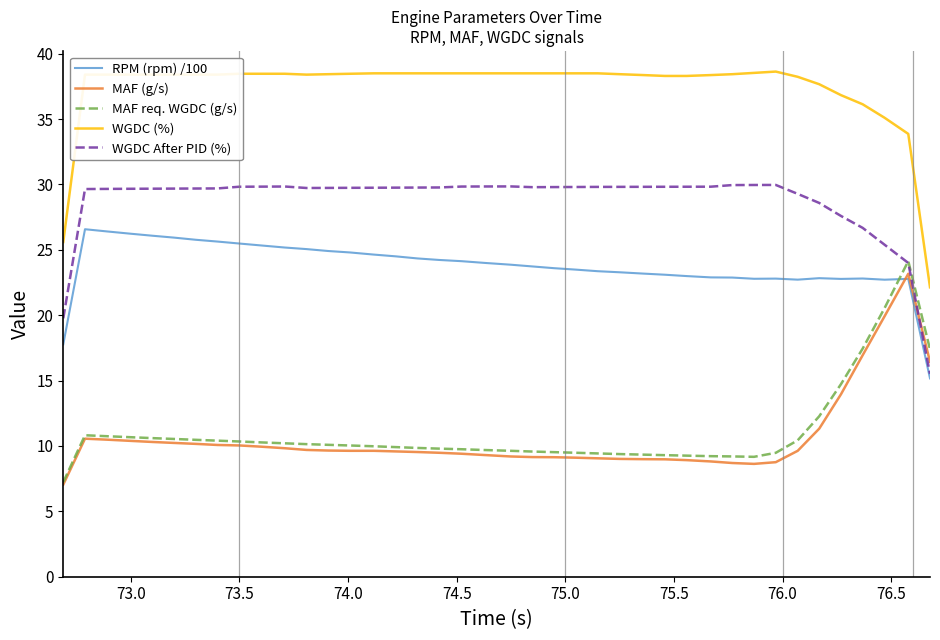

What is the maximum value for WGDC (%)?

38.6